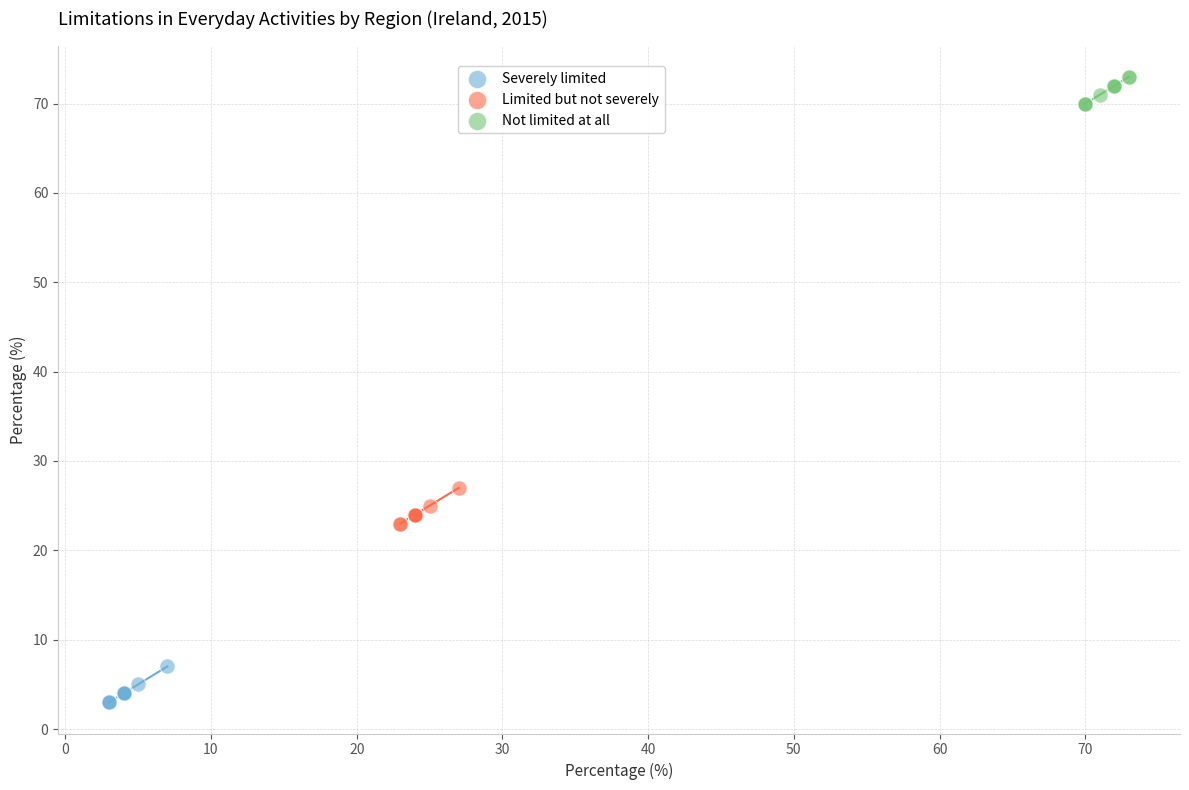

Which series reaches the maximum Y coordinate?

Not limited at all